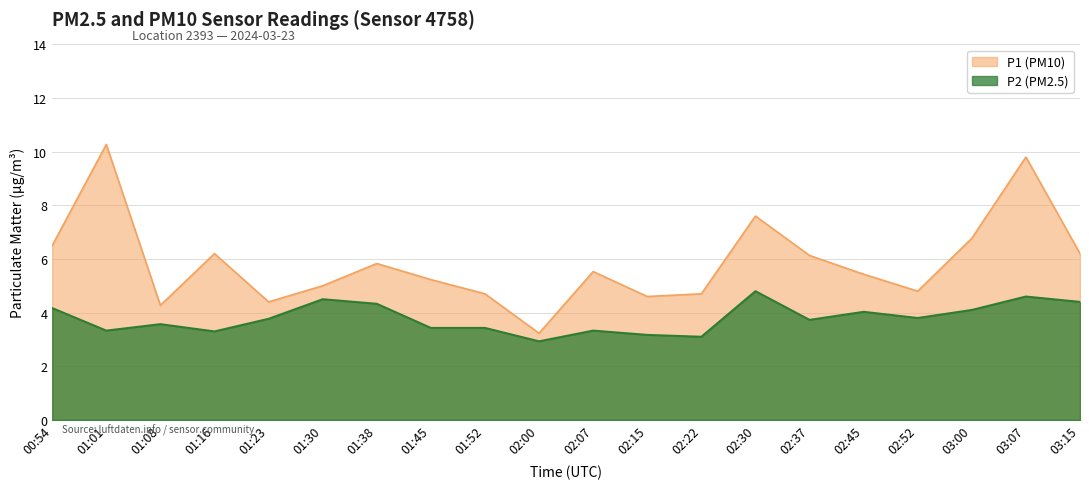

What are all the series names shown in the legend?

P1 (PM10), P2 (PM2.5)